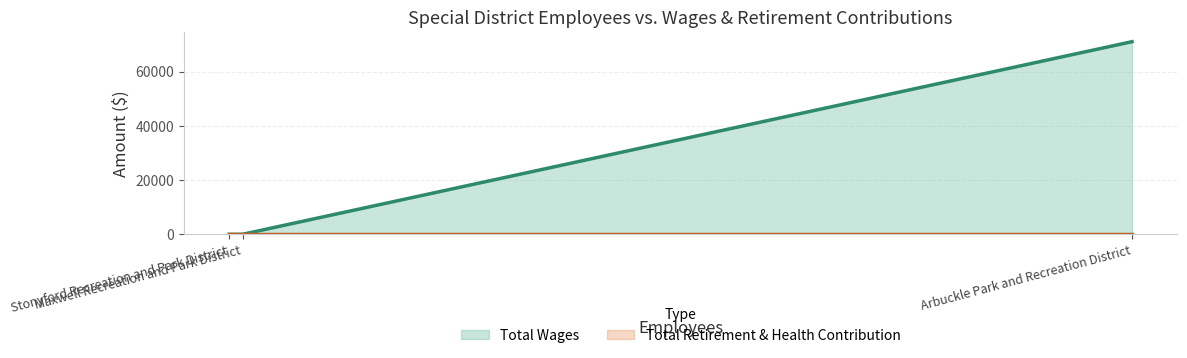

Rank the categories by Total Retirement & Health Contribution value from lowest to highest.

Stonyford Recreation and Park District, Maxwell Recreation and Park District, Arbuckle Park and Recreation District